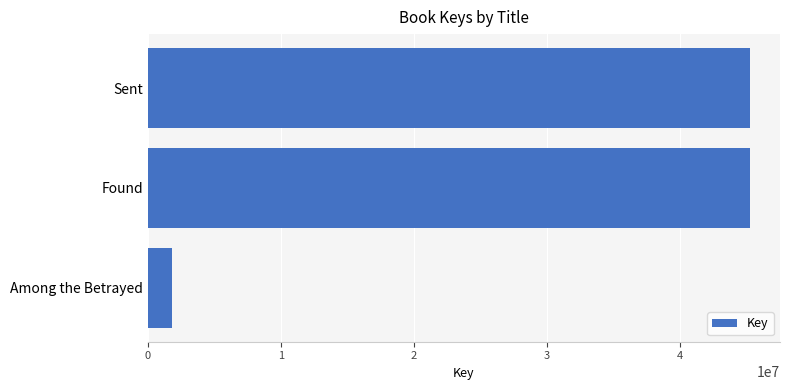

The value at Among the Betrayed is 1804958. True or false?

True